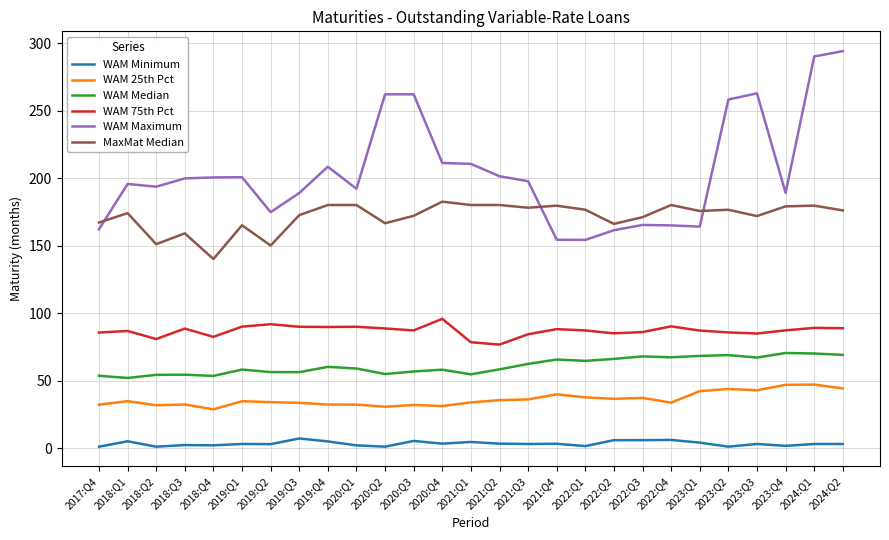

True or false: WAM Minimum and MaxMat Median cross at least once.

False